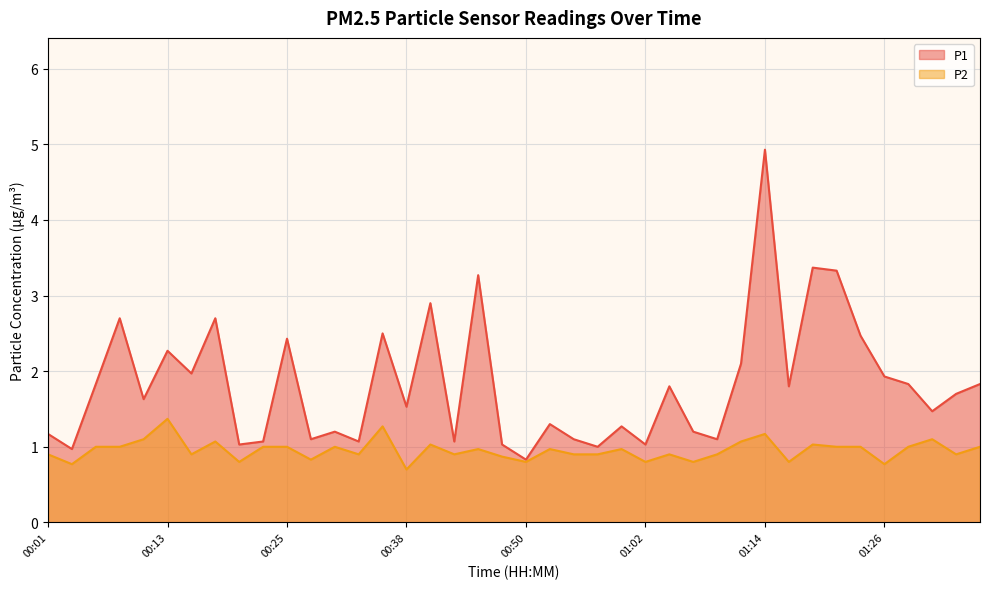

True or false: P2 has a value of 0.2 at 01:02.

False